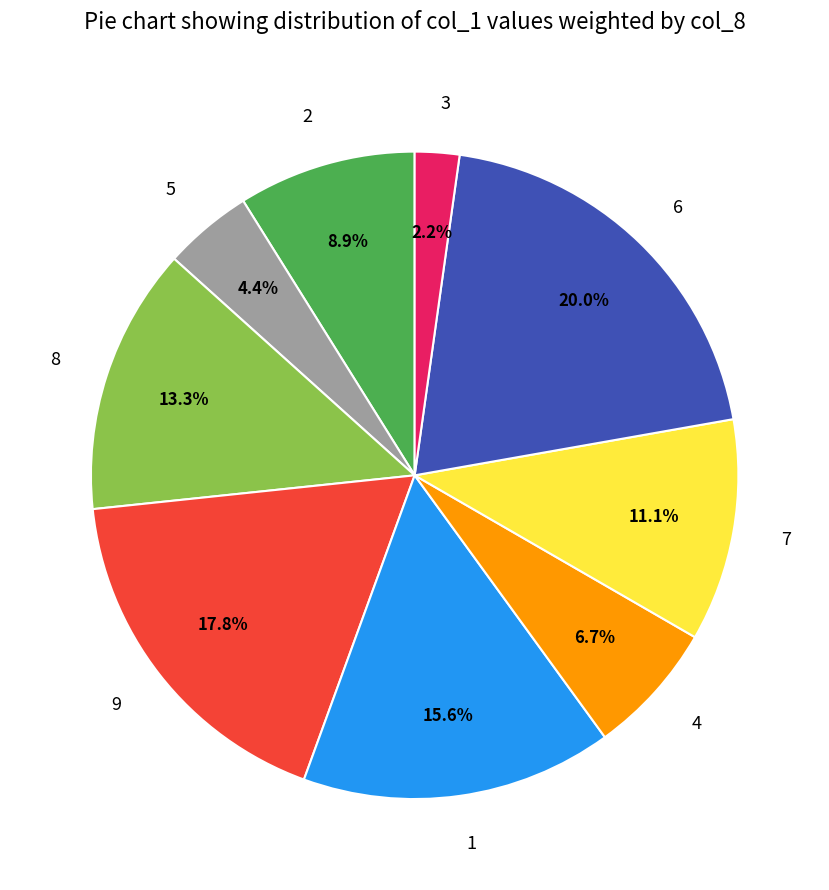

How many slices are in this pie chart?

9